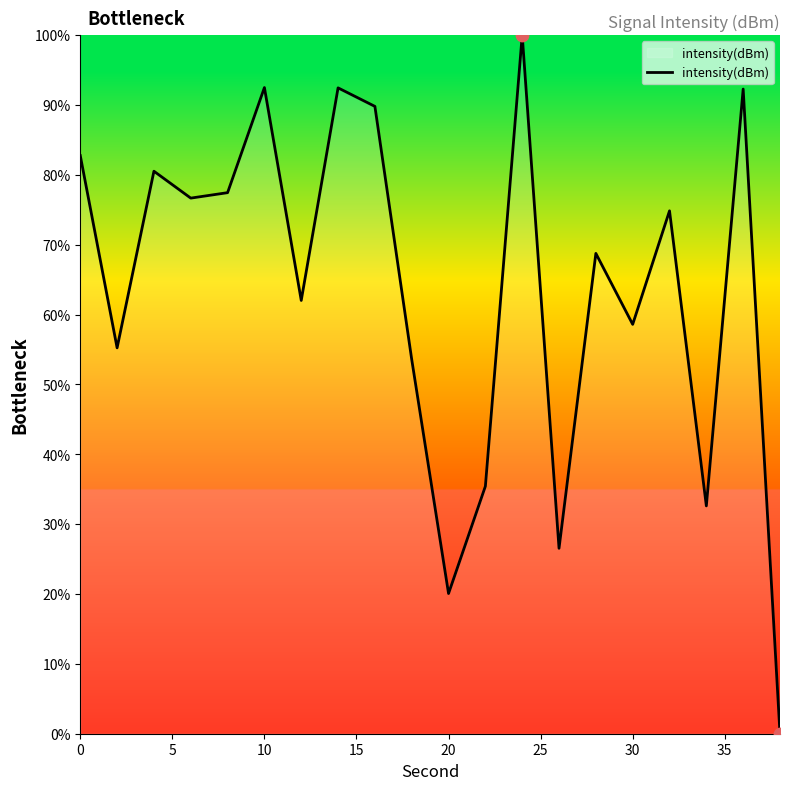

What is the difference between the maximum and minimum values?

100.0